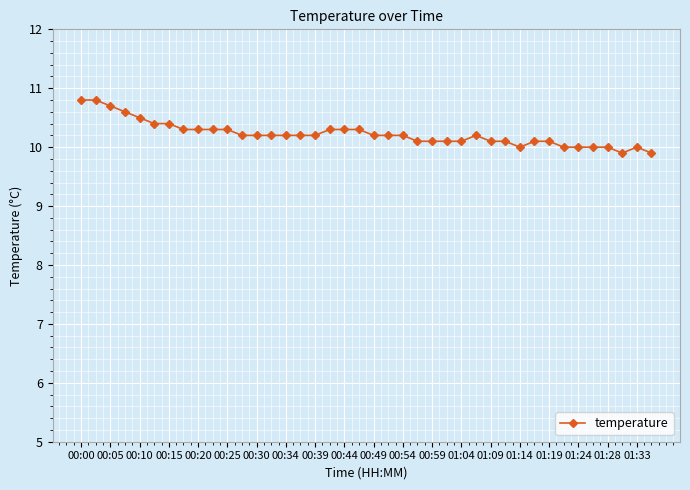

What is the difference between the maximum and minimum values?

0.9